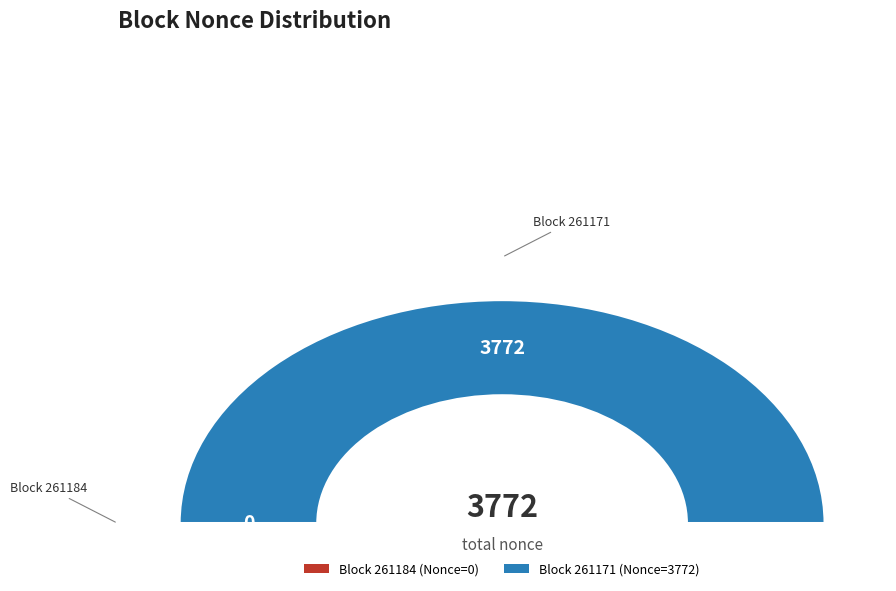

Combined, what portion of the pie is 261171 and 261184?

100.0%